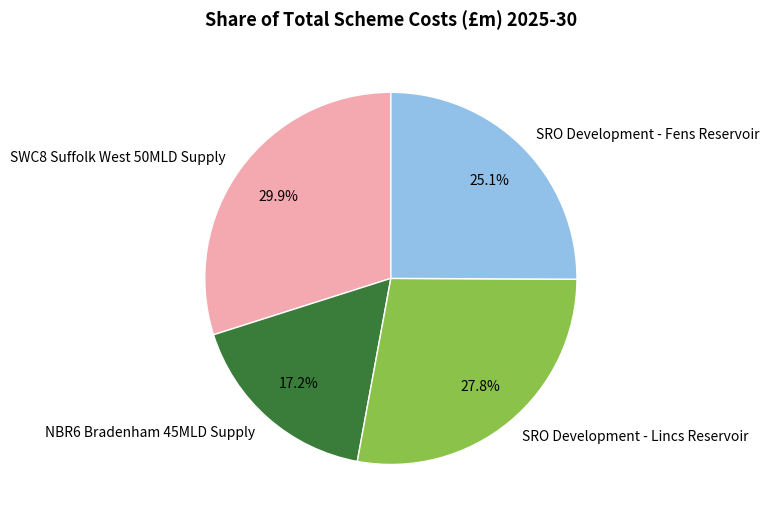

Is it true that SRO Development - Fens Reservoir is 13% of the pie?

False